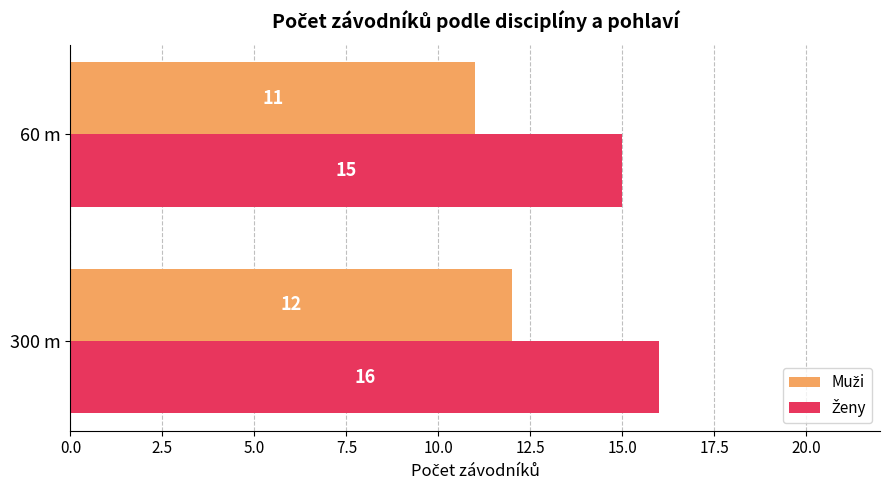

What is the difference between the highest and lowest values at 300 m?

4